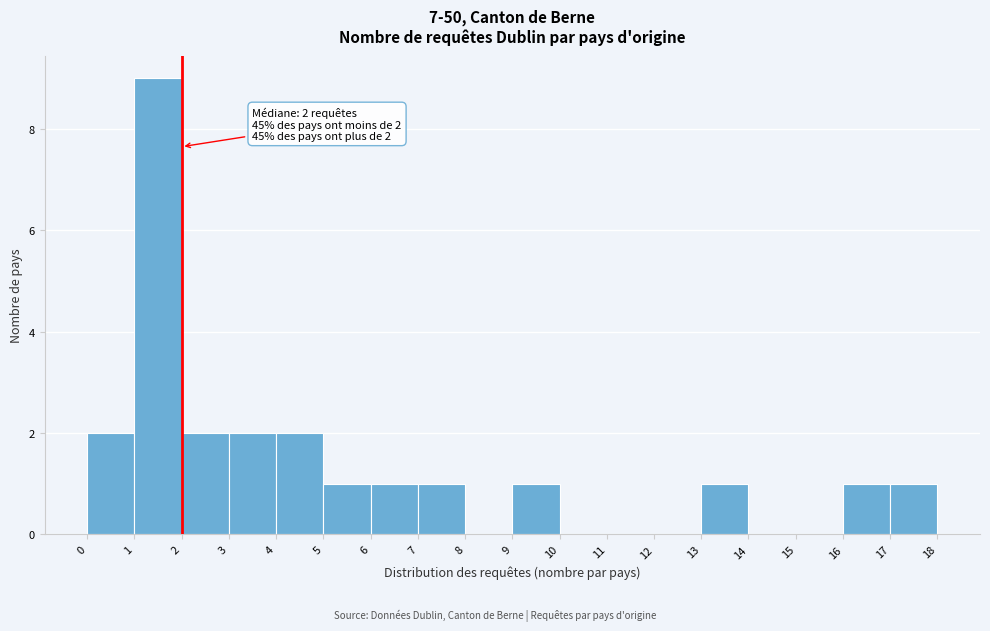

Over which range of the x-axis is the bar tallest?

1 to 2